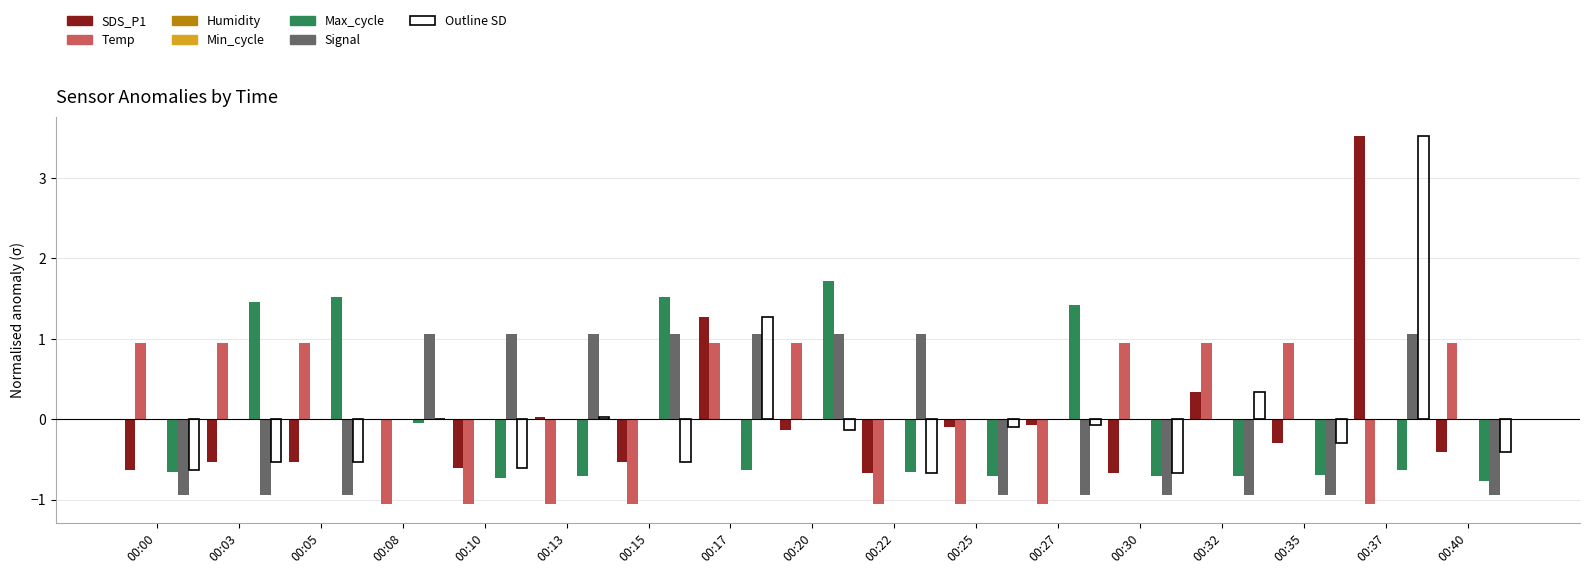

What is the value of the SDS_P1 bar at the 16th from the left?

3.5